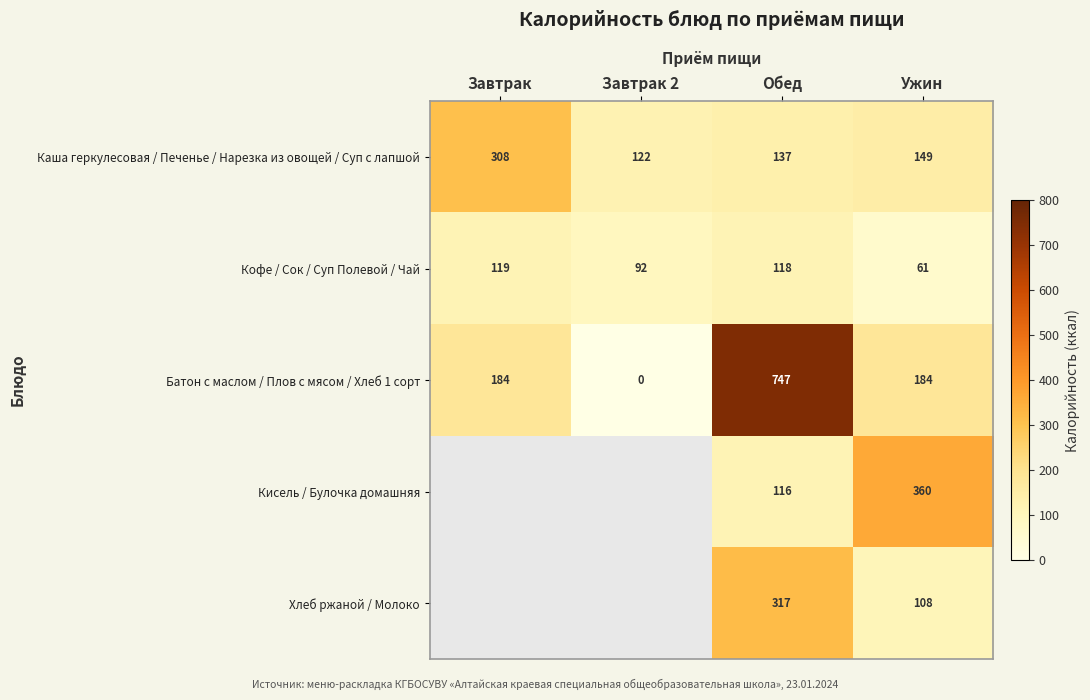

What is the total value across all series at Ужин?

862.0